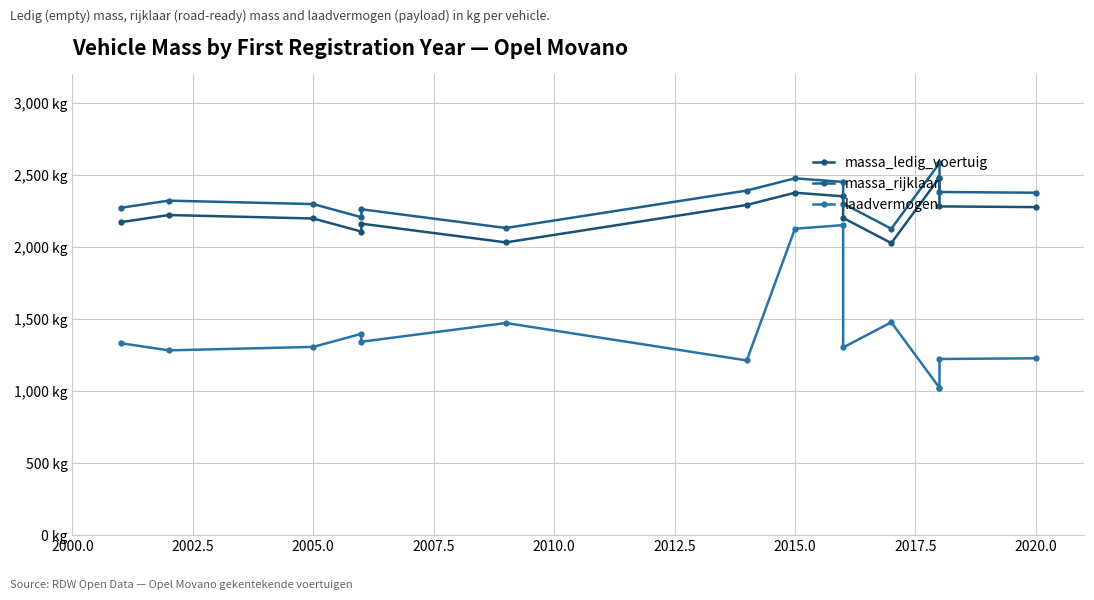

Rank the series by their maximum value, from lowest to highest.

laadvermogen, massa_ledig_voertuig, massa_rijklaar